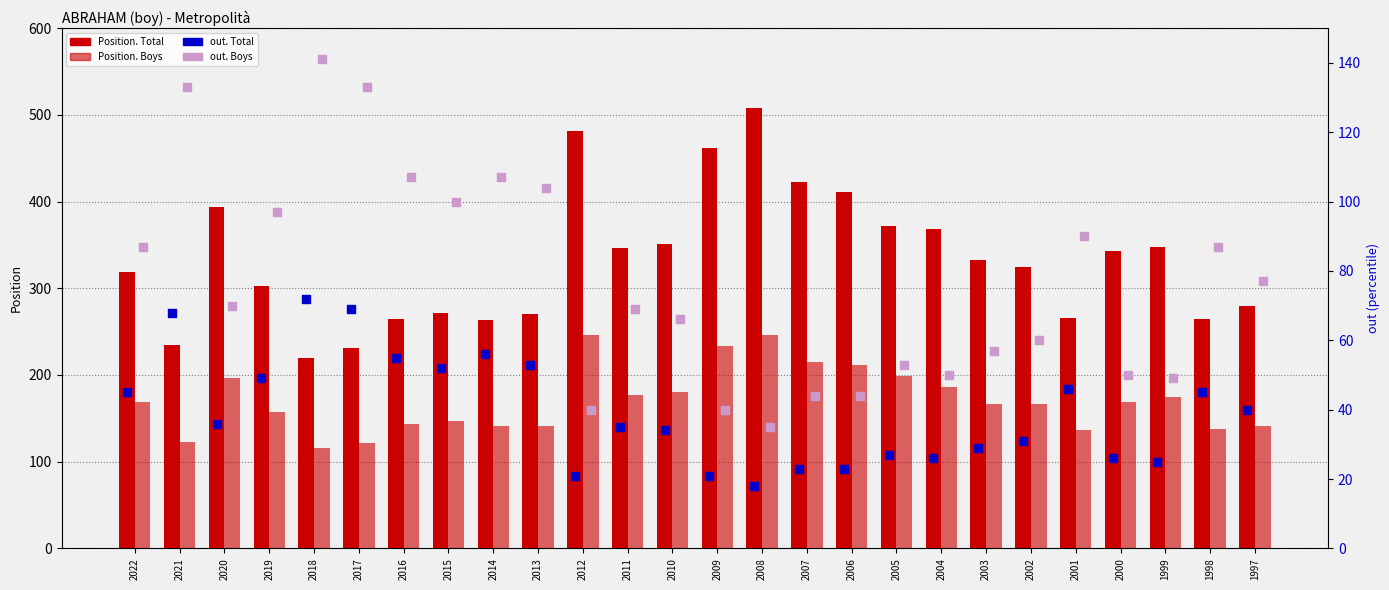

Which series has the widest spread of Y values?

Position. Total